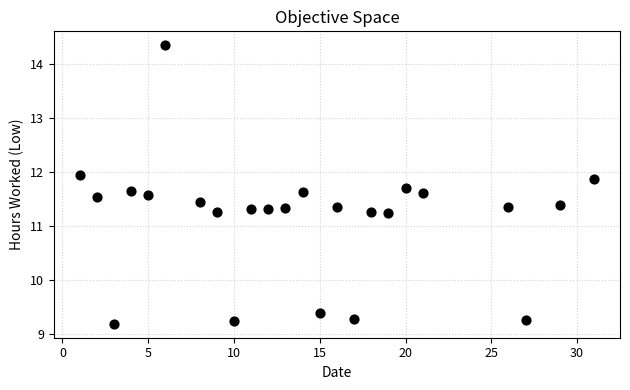

What is the range of Y values (max minus min)?

5.2